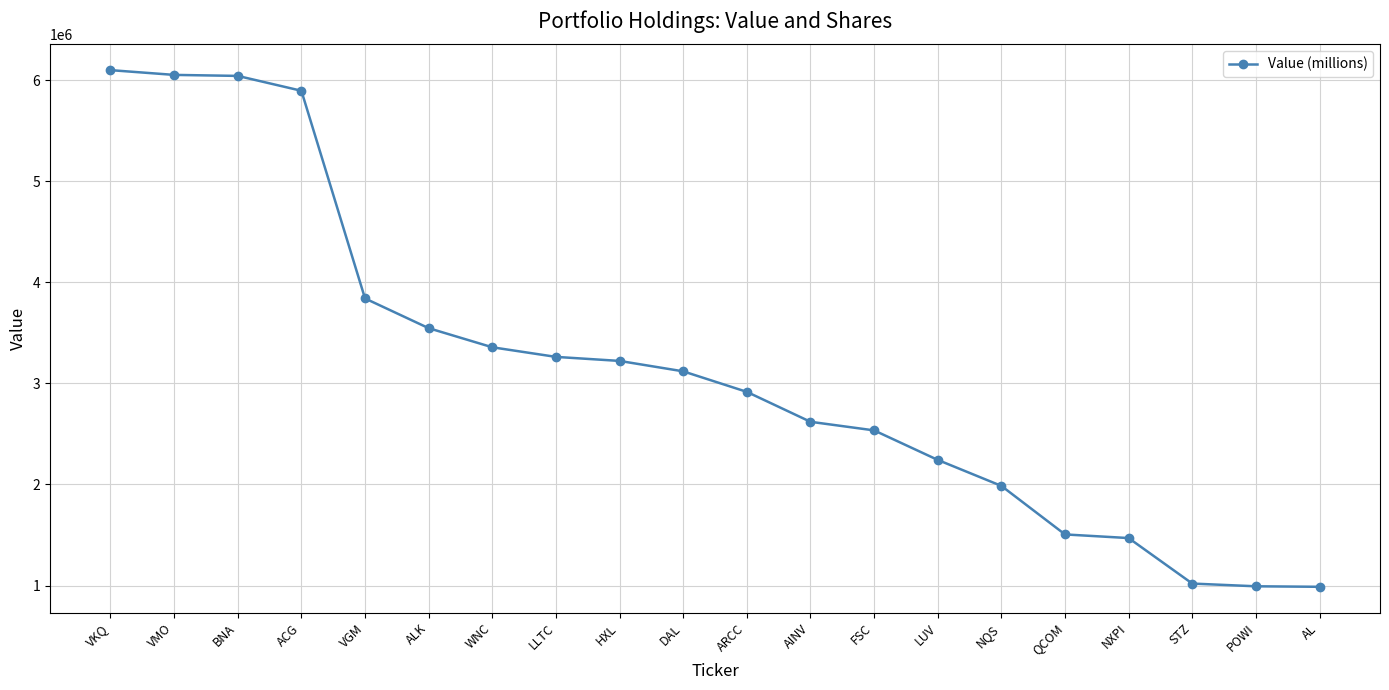

True or false: the data shows 1470000 at NXPI.

True